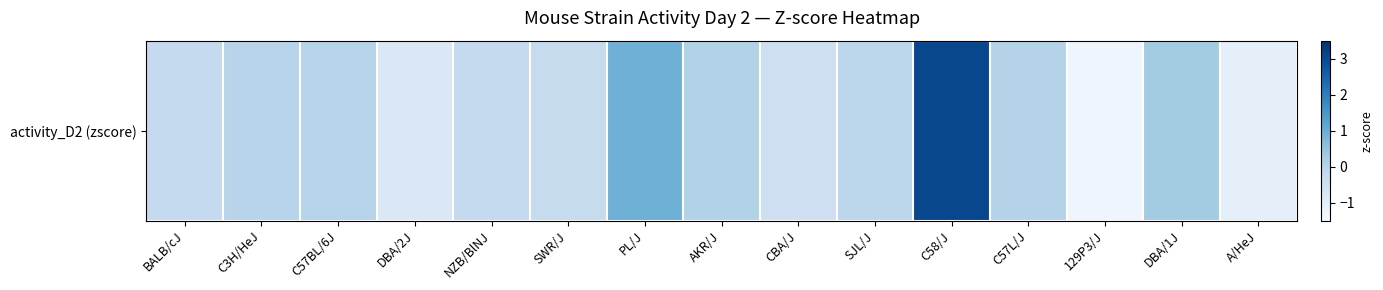

Which has a higher value, C57L/J or C57BL/6J?

C57L/J